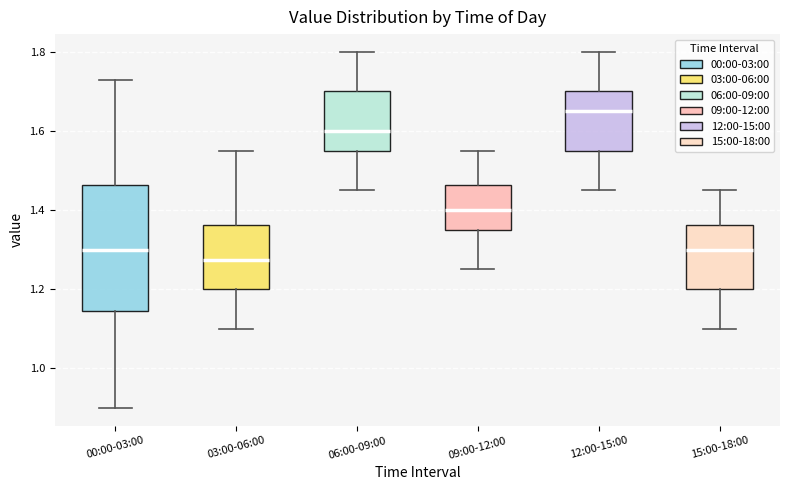

Reading left to right, transcribe this box plot: for each box, give where its median line is, the range the box spans, and where its two whiskers end, as read against the y-axis. The values are not printed on the chart, so give them approximately, as read against the axis.

00:00-03:00: median 1.30, box 1.14 to 1.46, whiskers 0.90 to 1.74
03:00-06:00: median 1.28, box 1.20 to 1.36, whiskers 1.10 to 1.56
06:00-09:00: median 1.60, box 1.56 to 1.70, whiskers 1.46 to 1.80
09:00-12:00: median 1.40, box 1.36 to 1.46, whiskers 1.26 to 1.56
12:00-15:00: median 1.66, box 1.56 to 1.70, whiskers 1.46 to 1.80
15:00-18:00: median 1.30, box 1.20 to 1.36, whiskers 1.10 to 1.46